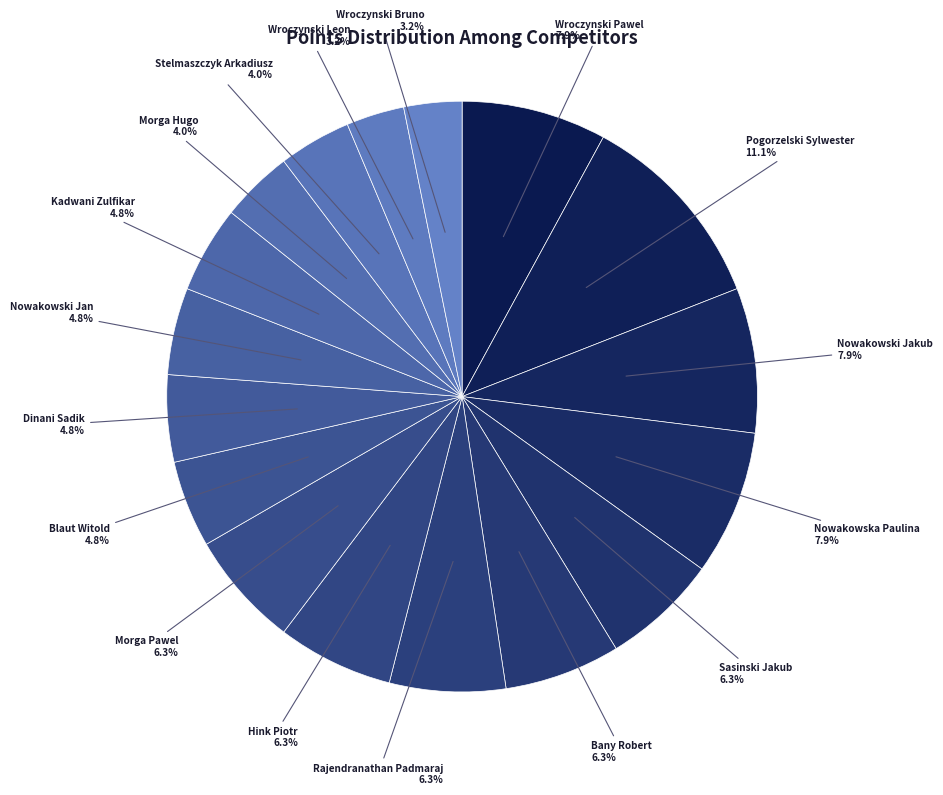

To the nearest percent, what is the average slice percentage?

6%